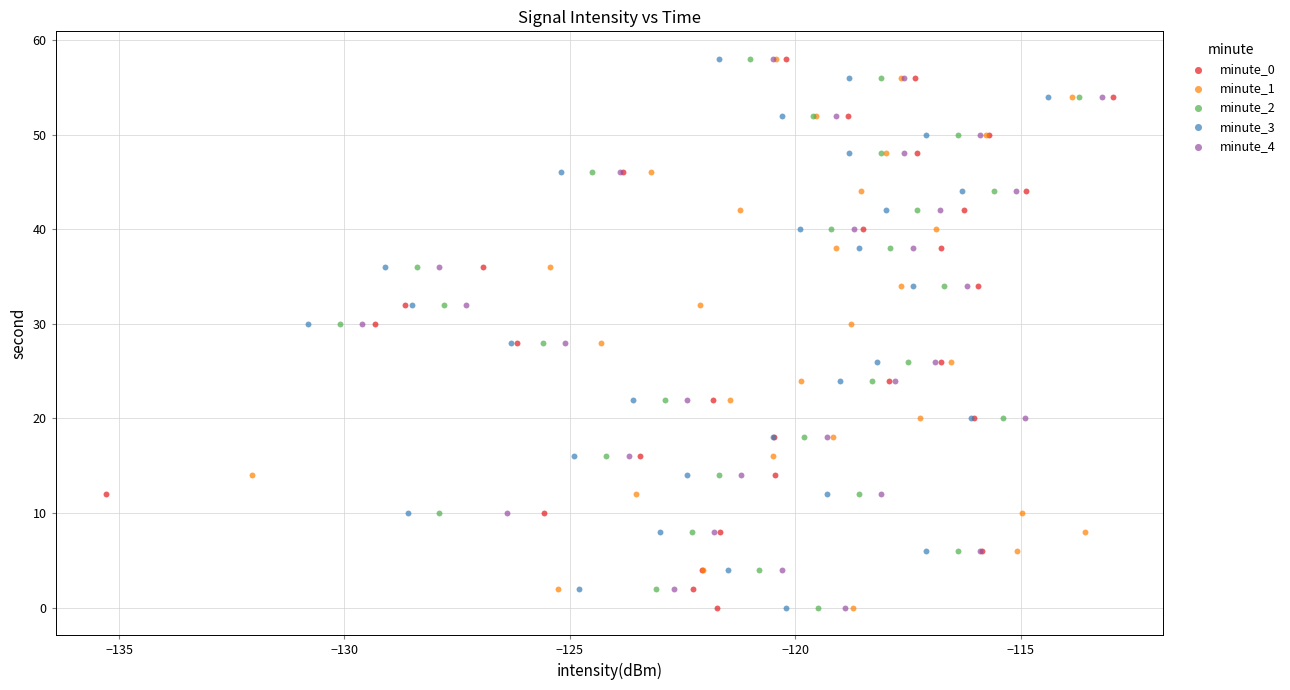

What are all the series names shown in the legend?

minute_0, minute_1, minute_2, minute_3, minute_4